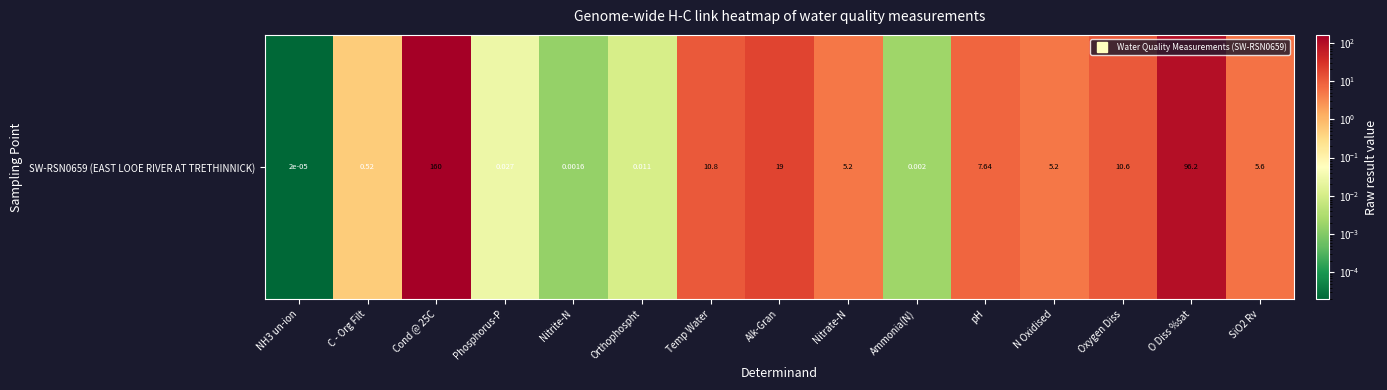

List the labels in order of value, smallest first.

NH3 un-ion, Nitrite-N, Ammonia(N), Orthophospht, Phosphorus-P, C - Org Filt, Nitrate-N, N Oxidised, SiO2 Rv, pH, Oxygen Diss, Temp Water, Alk-Gran, O Diss %sat, Cond @ 25C